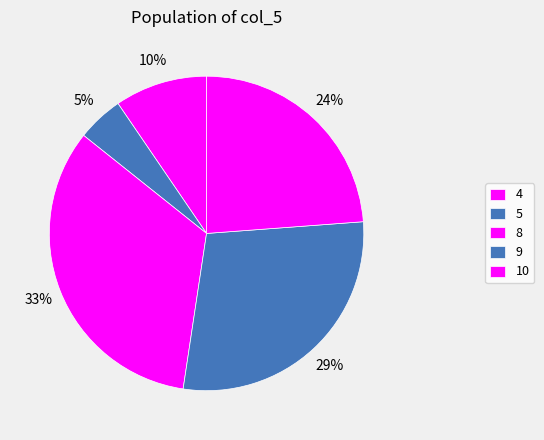

To the nearest percent, what percentage of the pie is 10?

24%